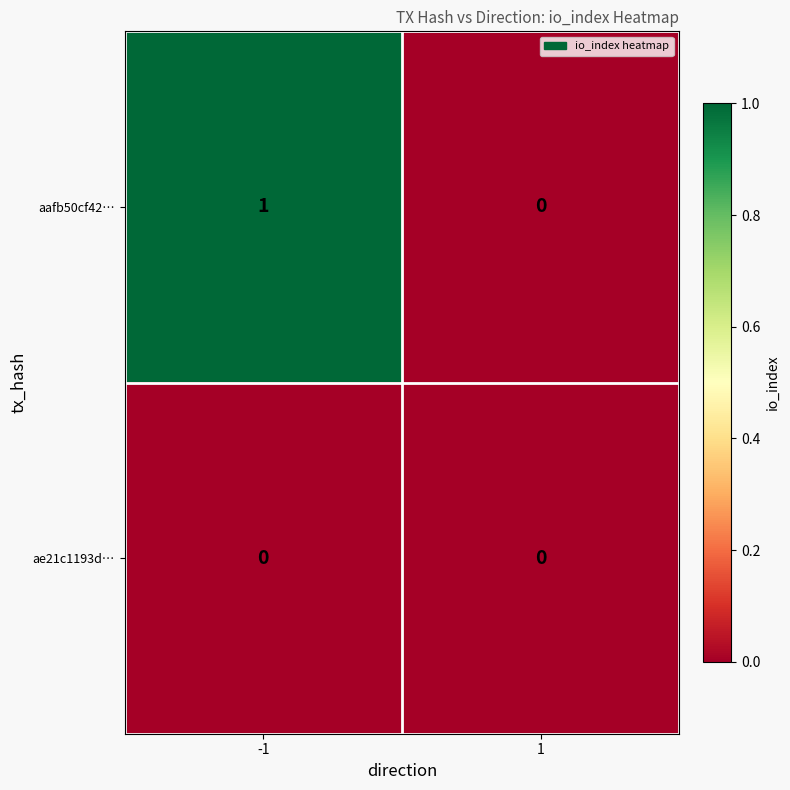

Which series has the largest total across all categories?

aafb50cf42…